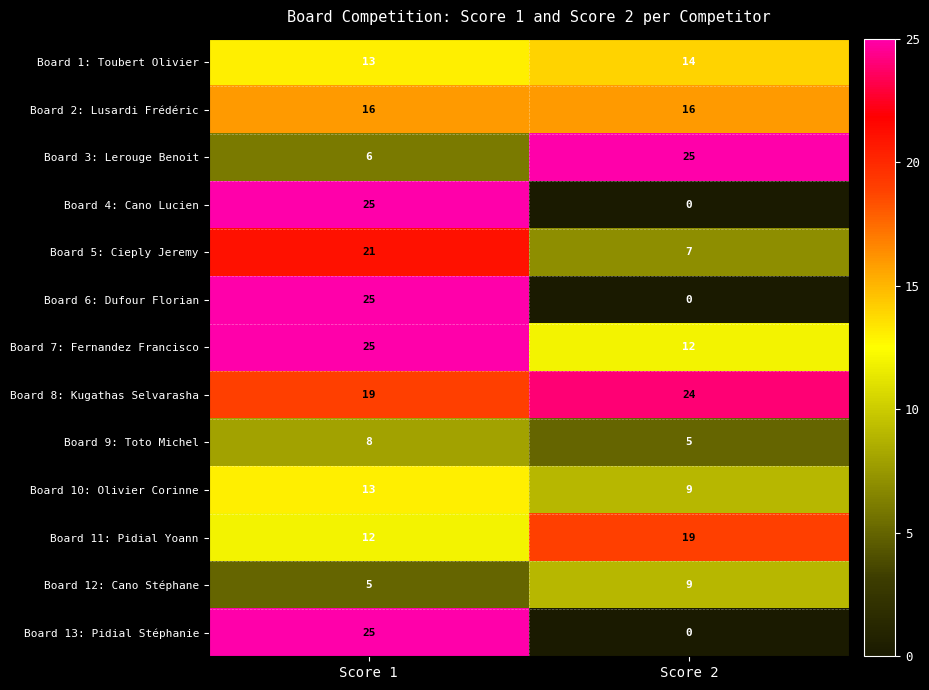

What is the average value of the Board 10: Olivier Corinne series?

11